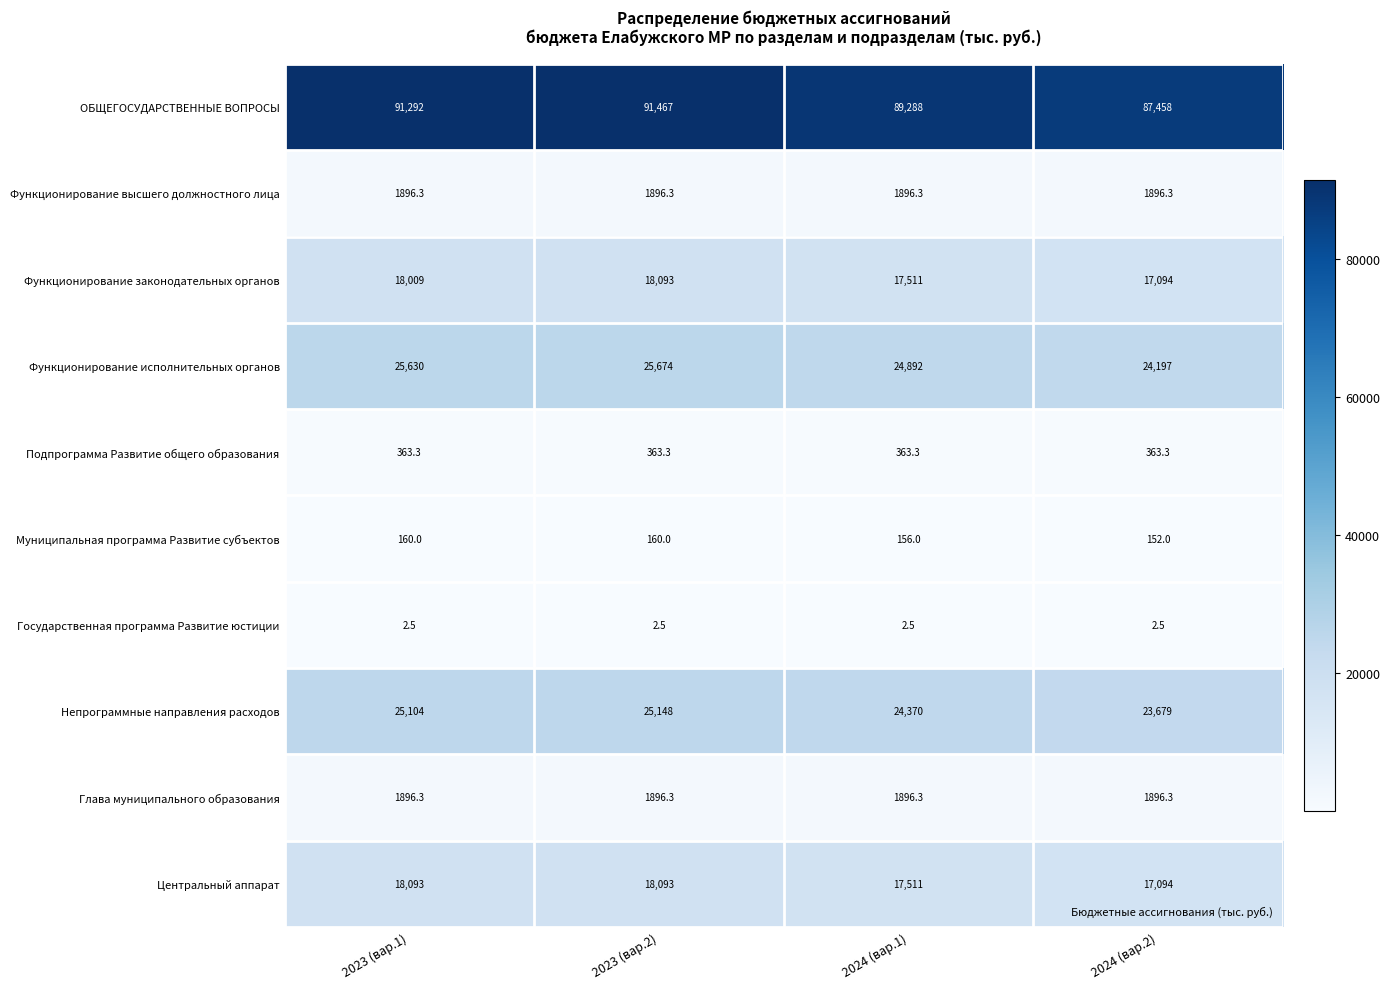

What is the sum of the Функционирование исполнительных органов values at 2023 (вар.2) and 2023 (вар.1)?

51304.0